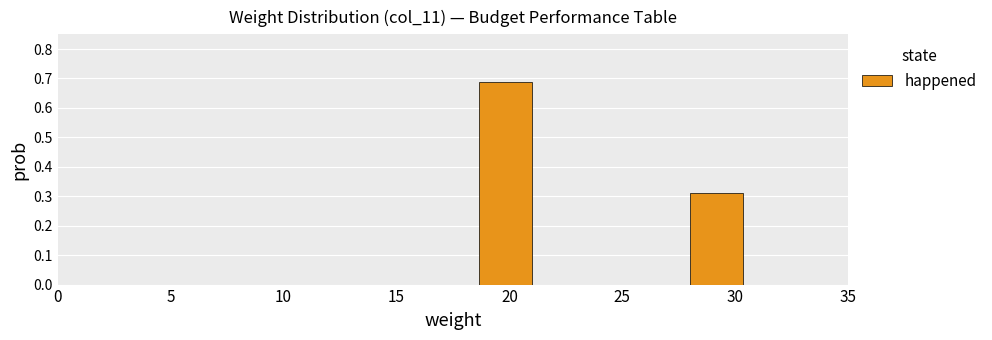

What is the height of the bar covering 28.0 to 30.5 on the x-axis? Neither the bar edges nor the heights are printed on the chart, so give them approximately, as read against the axes.

0.31